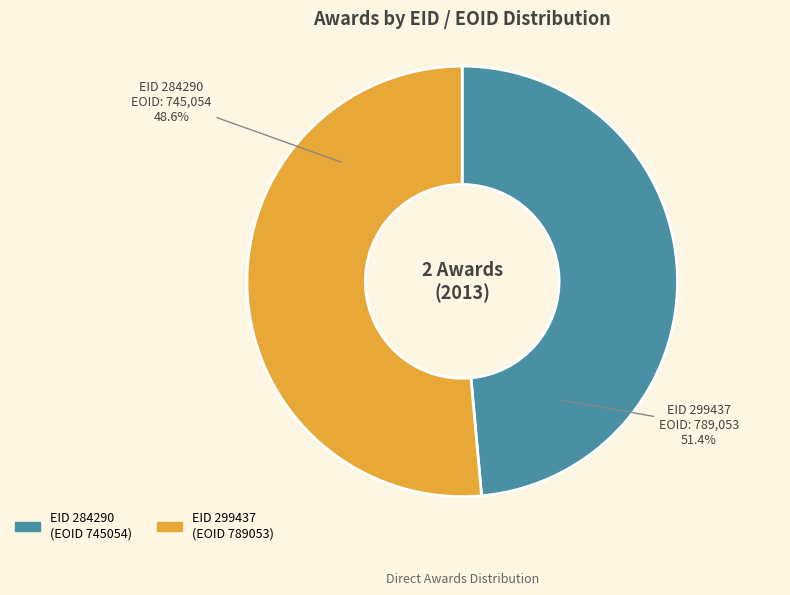

True or false: 299437 accounts for 66% of the total.

False